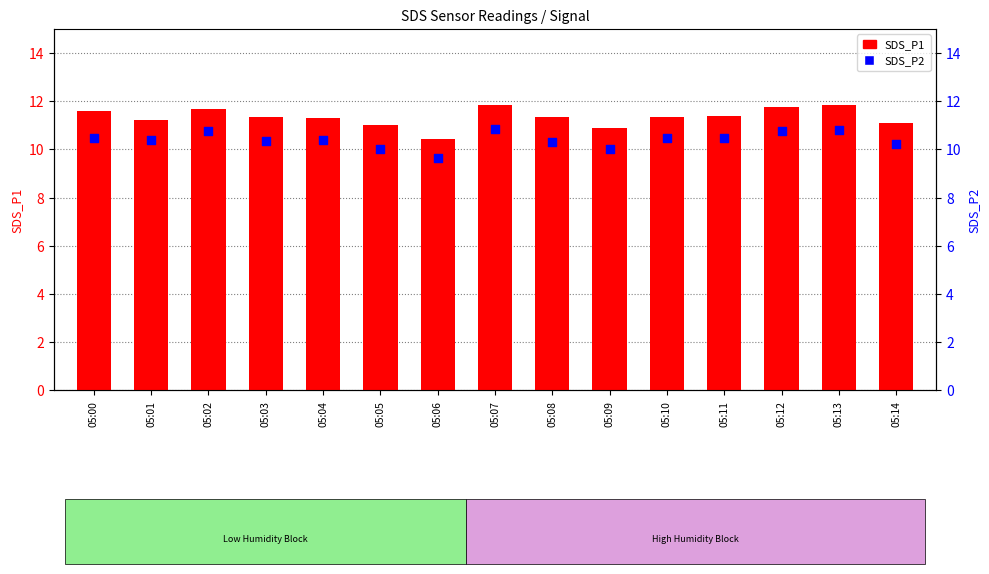

What are all the series names shown in the legend?

SDS_P1, SDS_P2